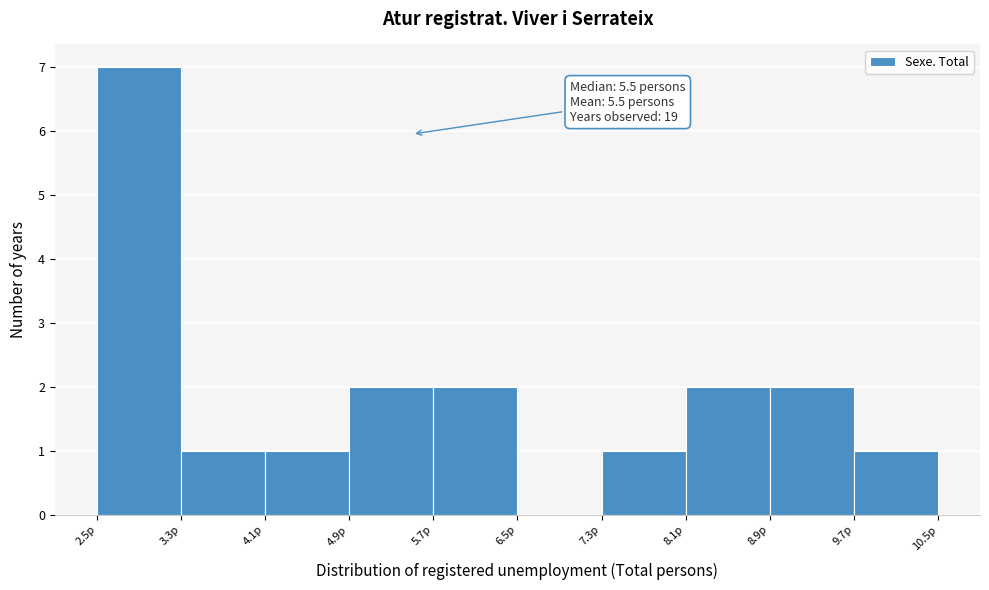

Over which range of the x-axis is the bar tallest?

2.5 to 3.3